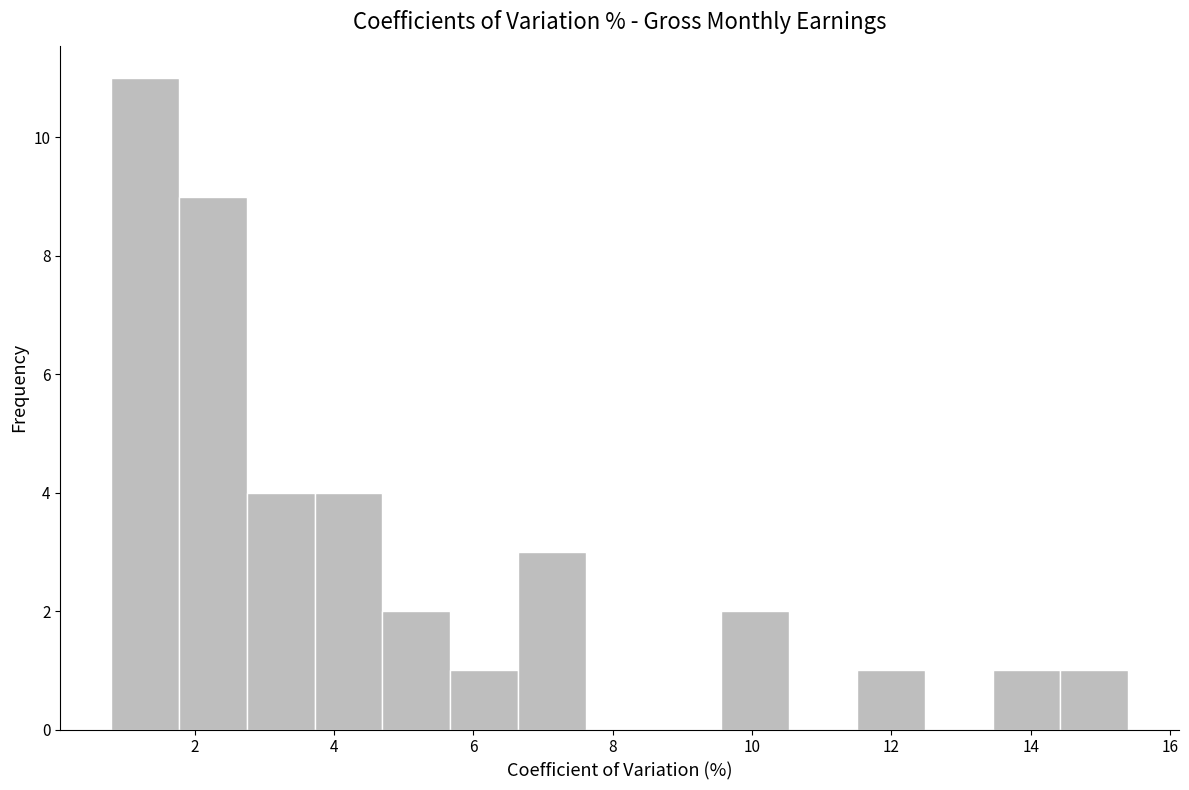

Reading left to right, list every bar in this chart as the range it spans on the x-axis followed by its height. Neither the bar edges nor the heights are printed on the chart, so give them approximately, as read against the axes.

0.8 to 1.8: 11
1.8 to 2.8: 9
2.8 to 3.8: 4
3.8 to 4.6: 4
4.6 to 5.6: 2
5.6 to 6.6: 1
6.6 to 7.6: 3
7.6 to 8.6: 0
8.6 to 9.6: 0
9.6 to 10.6: 2
10.6 to 11.6: 0
11.6 to 12.4: 1
12.4 to 13.4: 0
13.4 to 14.4: 1
14.4 to 15.4: 1